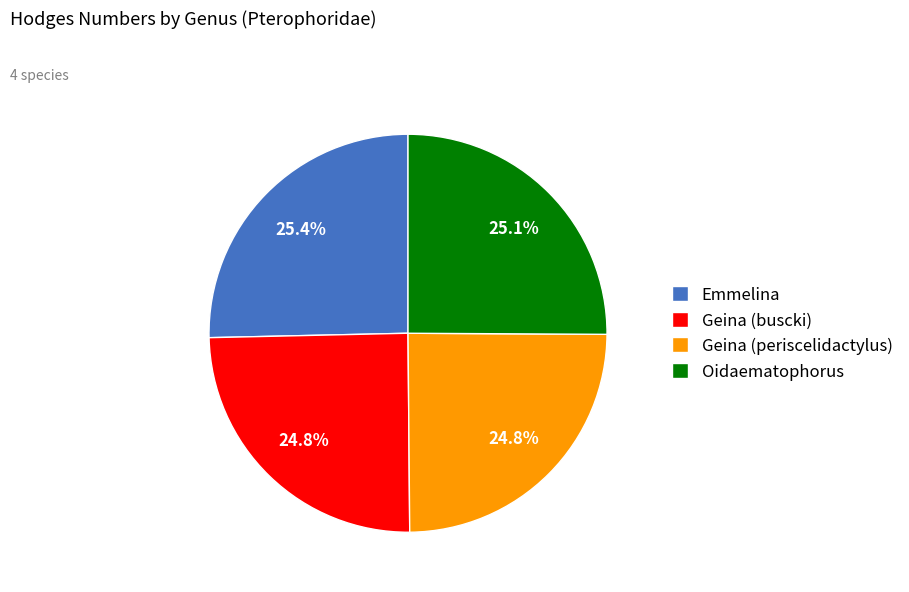

To the nearest percent, what percentage of the pie is Emmelina?

25%